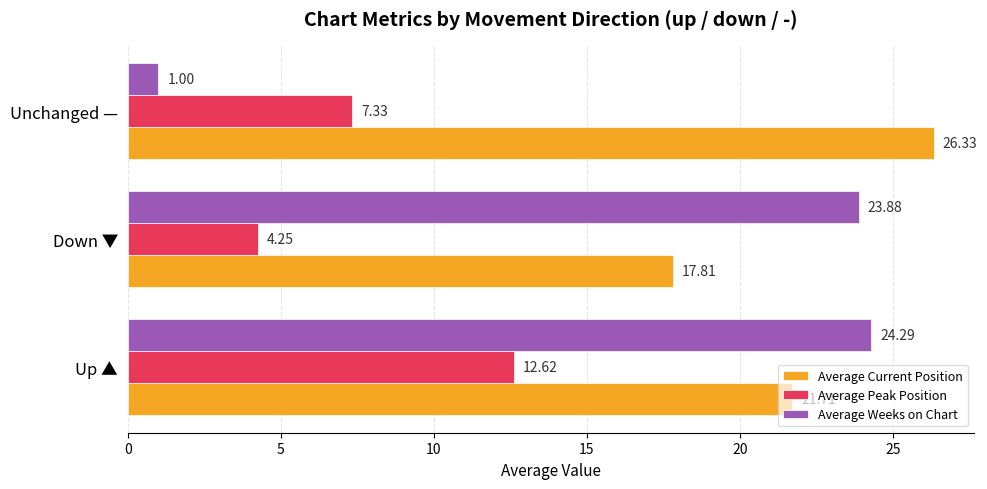

What is the average value of the Average Peak Position series?

8.1